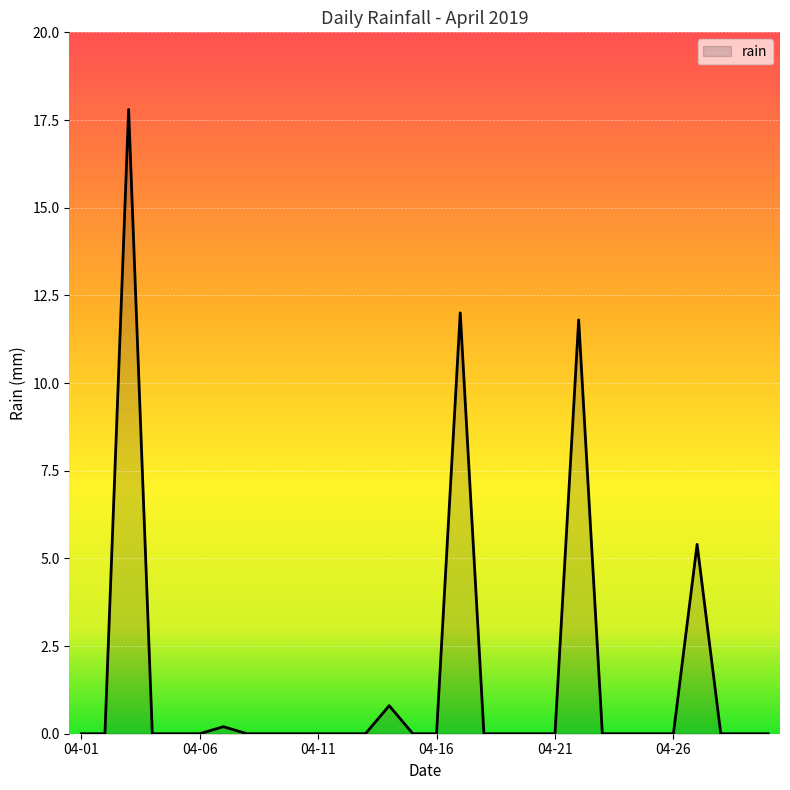

What is the difference between the maximum and minimum values?

17.8